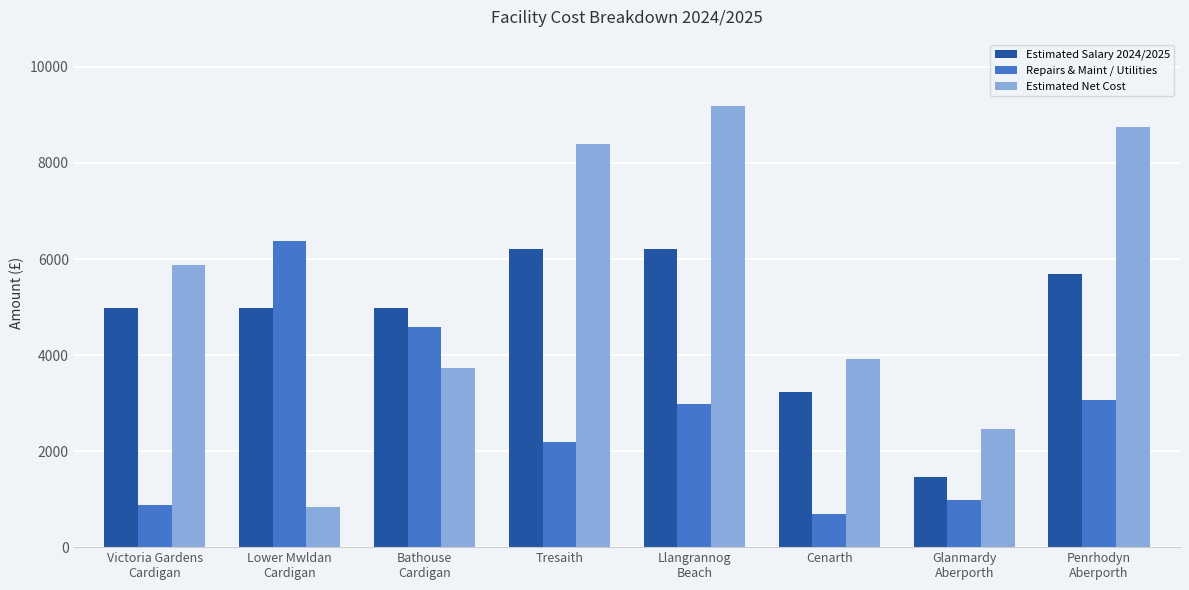

List the series in order of their overall mean, highest first.

Estimated Net Cost, Estimated Salary 2024/2025, Repairs & Maint / Utilities